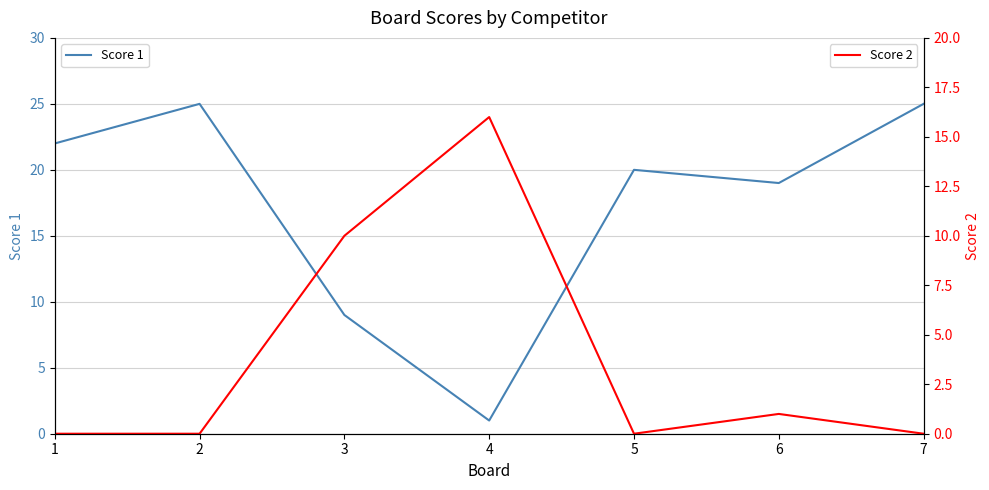

What is the average value of the Score 2 series?

4